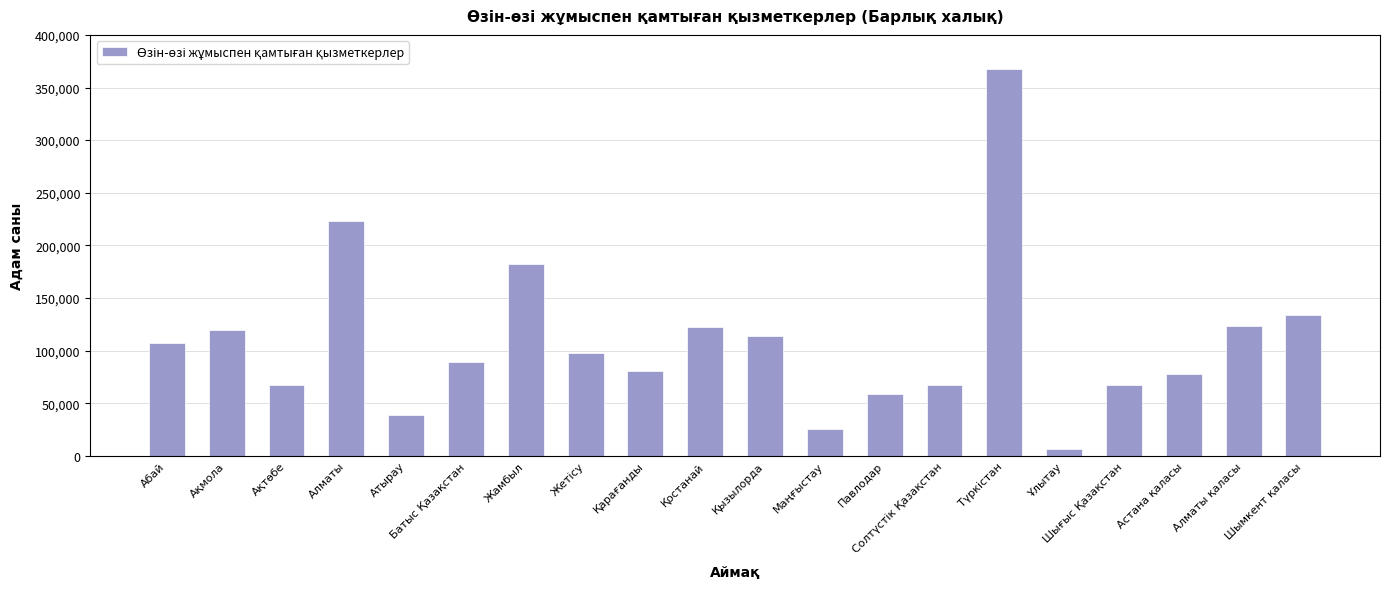

Between Атырау and Абай, which is larger?

Абай